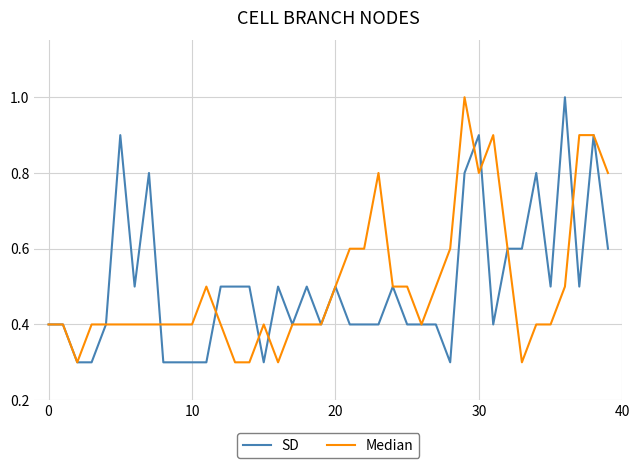

What is the greatest value displayed?

1.0